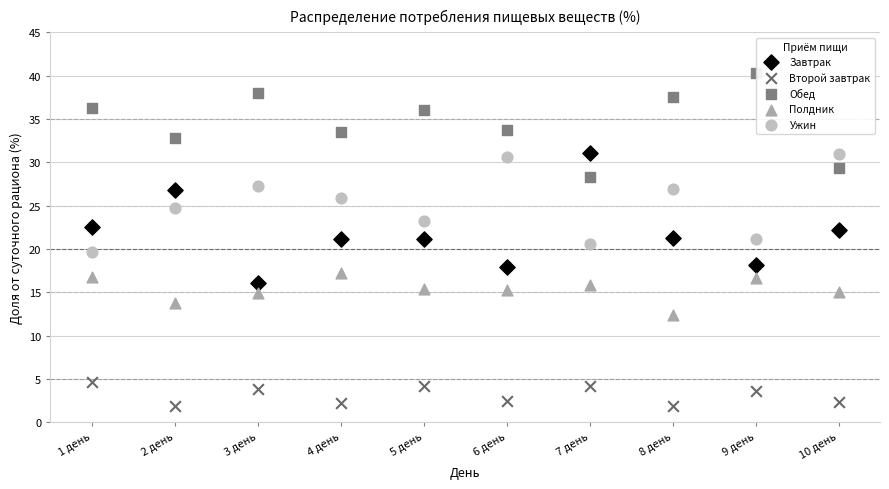

Which series contains the highest Y value?

Обед